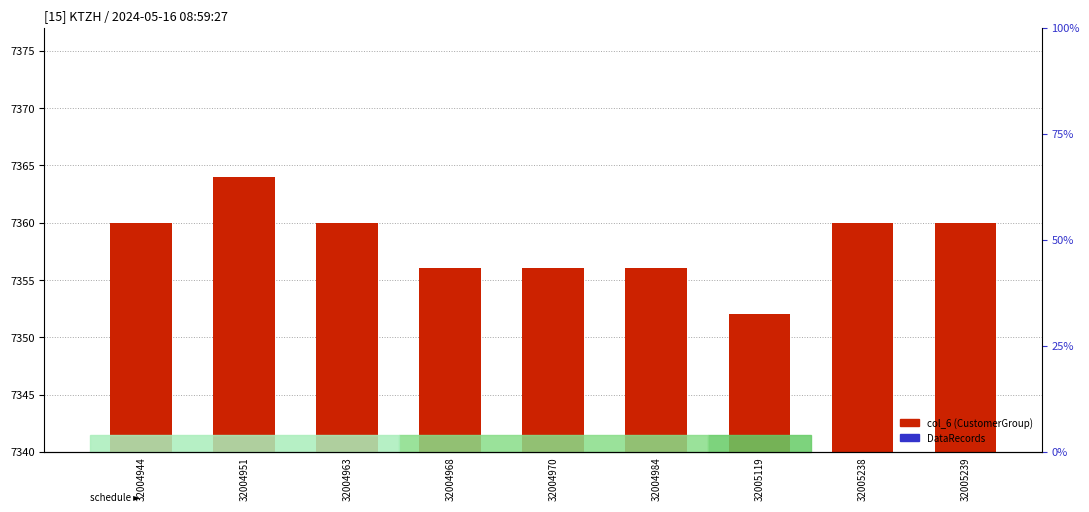

Reading left to right, transcribe all the data shown in this chart.

col_6 (CustomerGroup): 32004944=20	32004951=24	32004963=20	32004968=16	32004970=16	32004984=16	32005119=12	32005238=20	32005239=20
DataRecords: 32004944=0	32004951=0	32004963=0	32004968=0	32004970=0	32004984=0	32005119=0	32005238=0	32005239=0